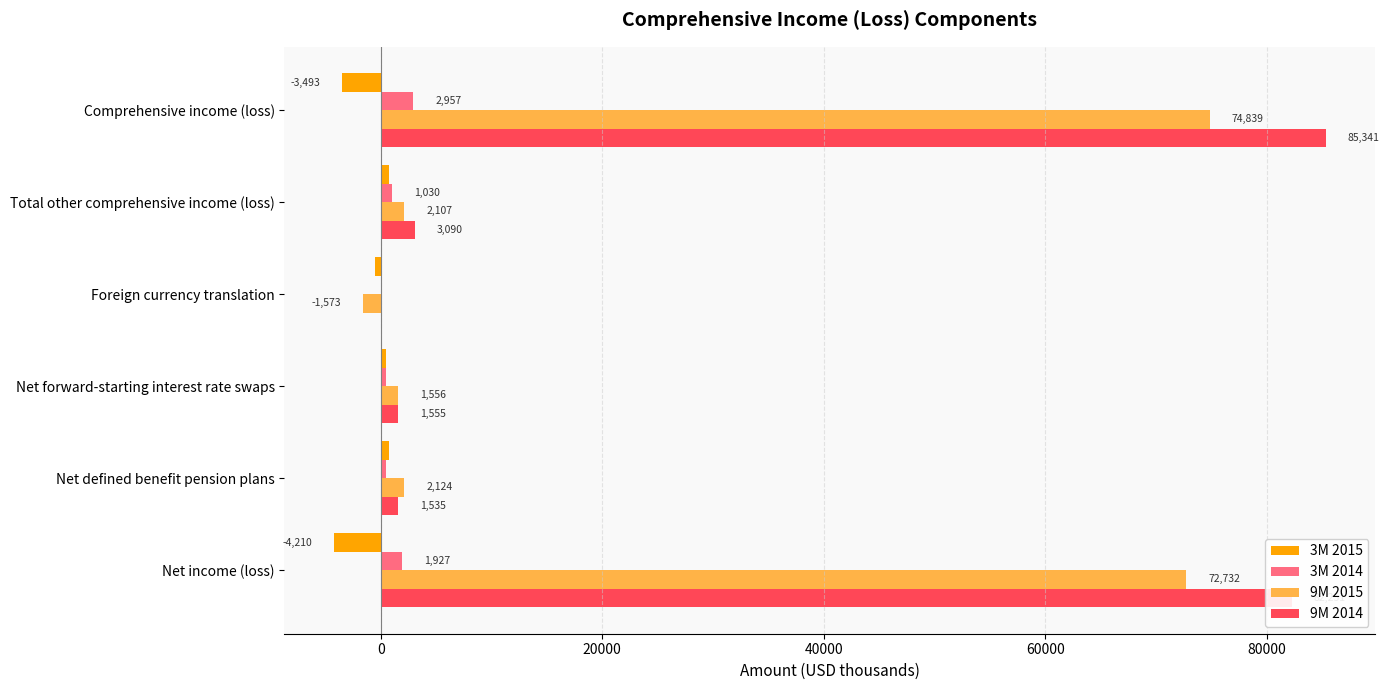

At which category is the sum across all series the highest?

Comprehensive income (loss)